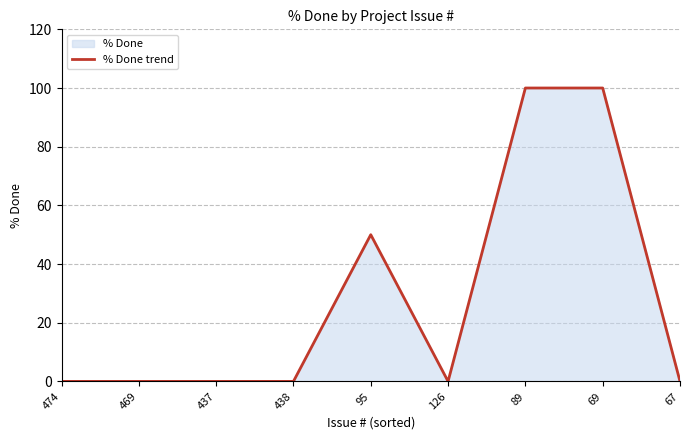

Which category has the highest value across all series?

89